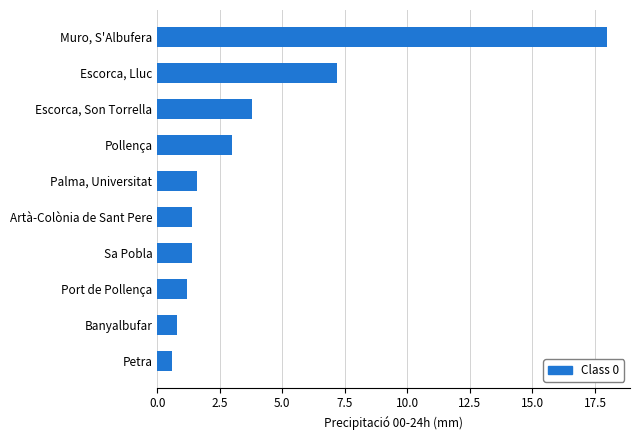

What is the change in value from Petra to Escorca, Son Torrella?

+3.2